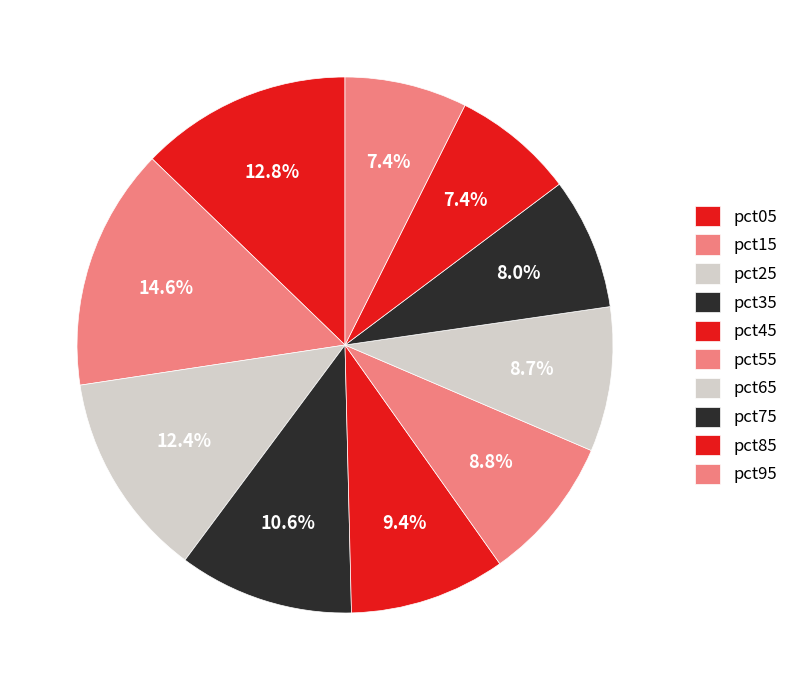

What percentage is the pct95 slice, to the nearest percent?

7%